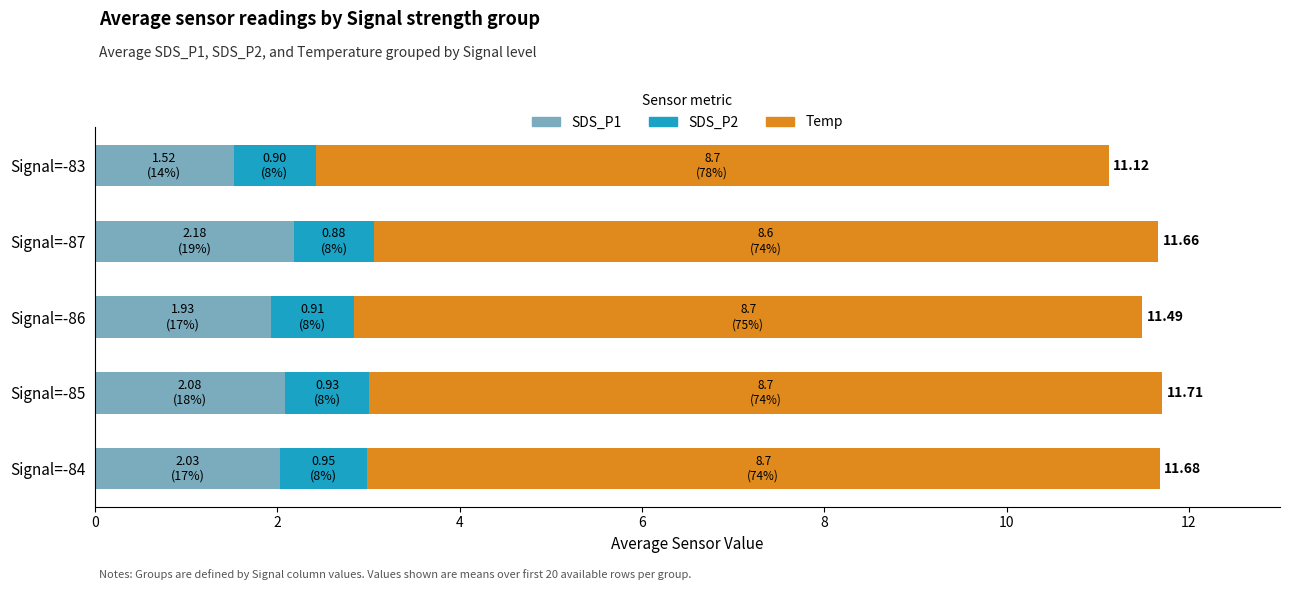

What is the difference between the maximum and minimum values in the SDS_P1 series?

0.7